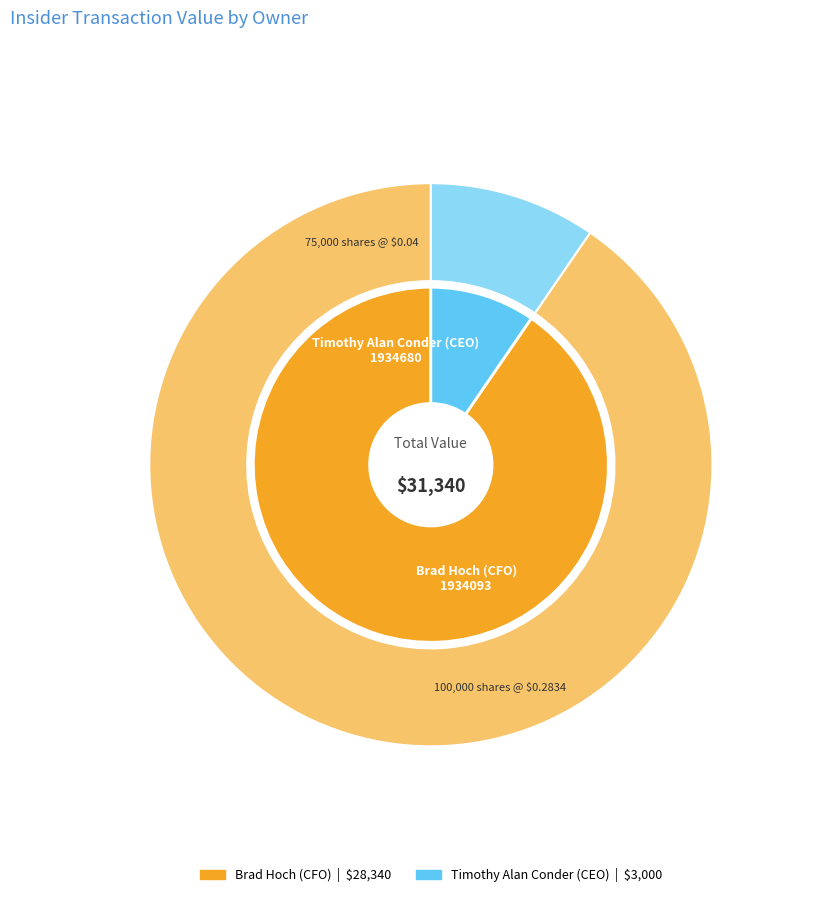

Do Timothy Alan Conder (CEO)
1934680 and Brad Hoch (CFO)
1934093 together represent more than half of the pie?

Yes